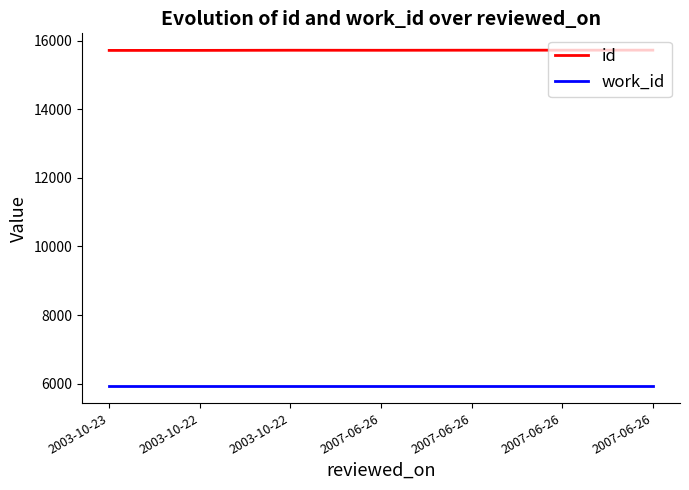

What are all the series names shown in the legend?

id, work_id